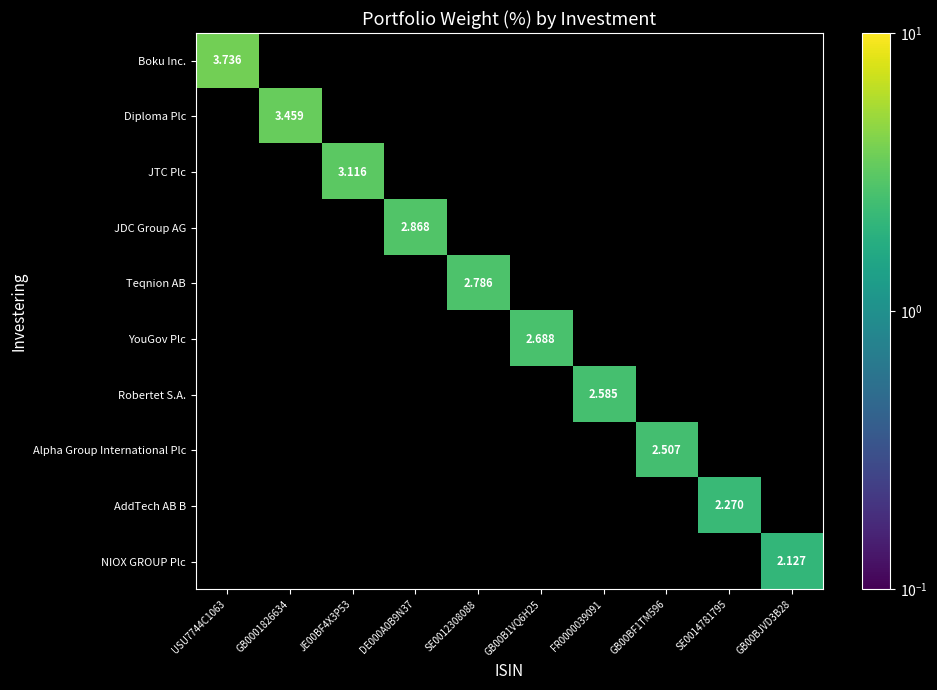

Rank the series by their maximum value, from lowest to highest.

NIOX GROUP Plc, AddTech AB B, Alpha Group International Plc, Robertet S.A., YouGov Plc, Teqnion AB, JDC Group AG, JTC Plc, Diploma Plc, Boku Inc.